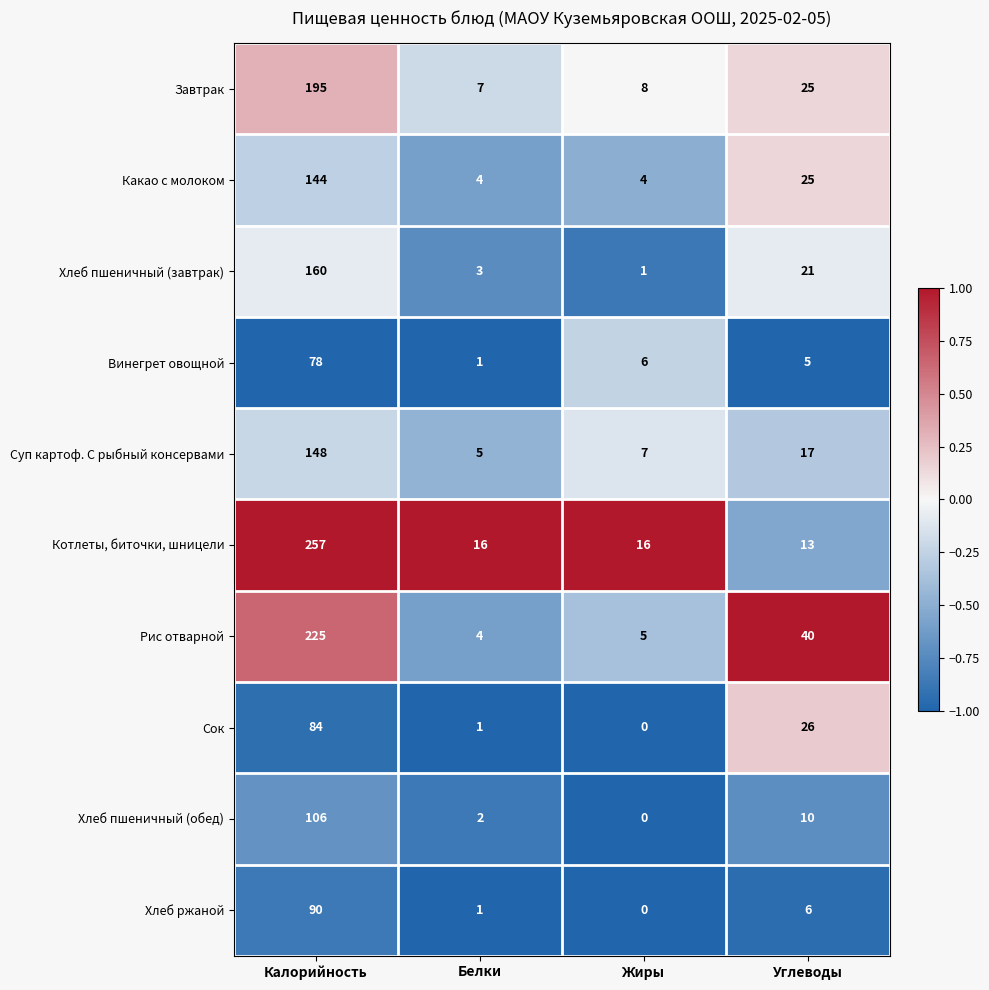

Count the number of categories in the chart.

4